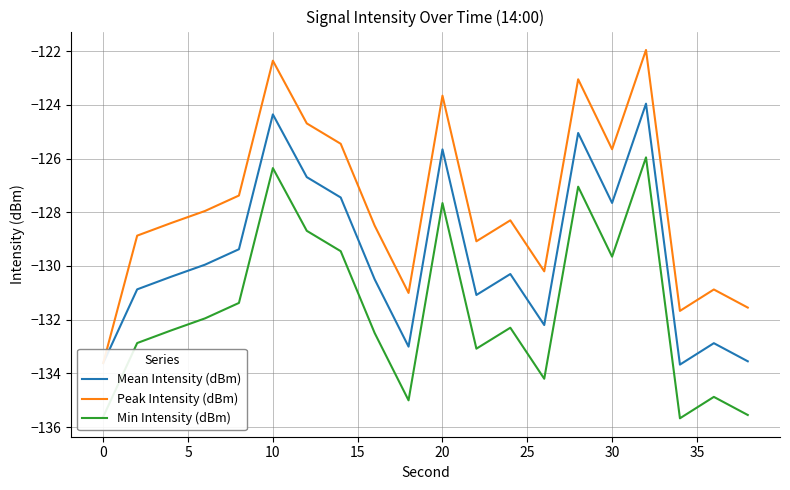

True or false: Min Intensity (dBm) and Mean Intensity (dBm) cross at least once.

False